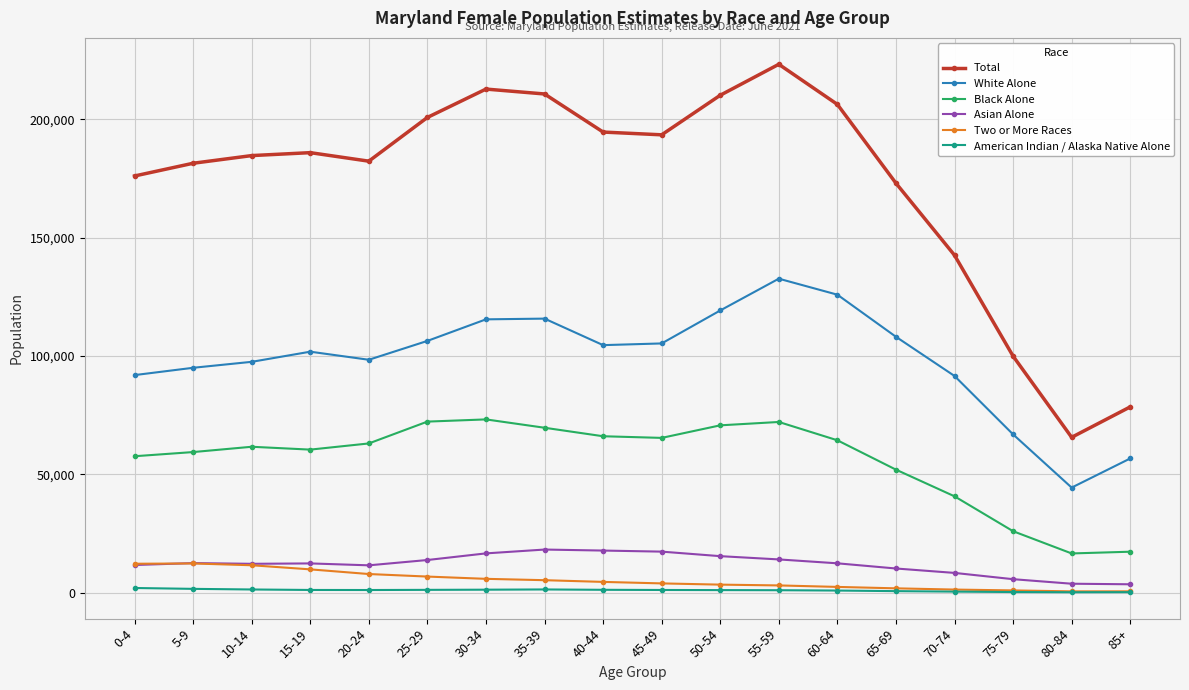

Is it true that Black Alone equals 65438 at 45-49?

True